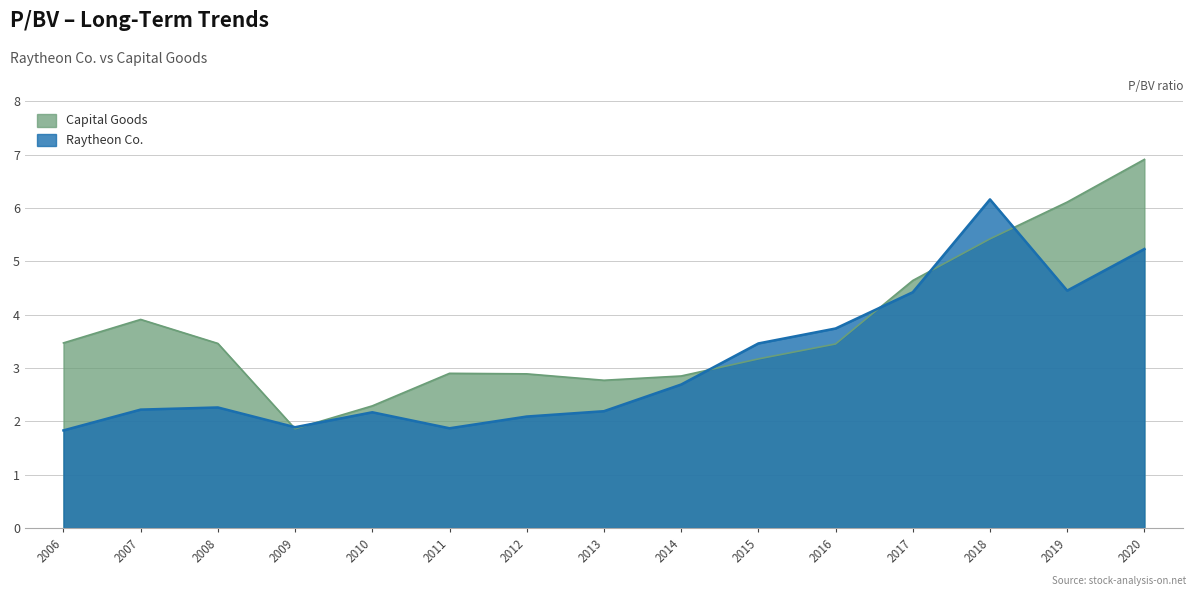

What is the spread (max minus min) of values at 2008?

1.2